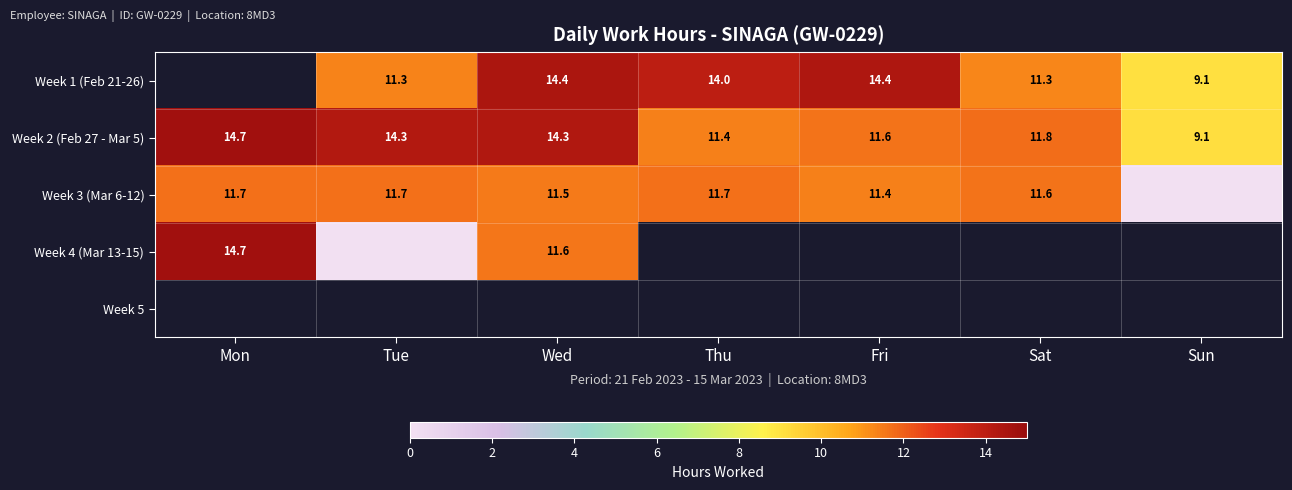

What value does the Week 2 (Feb 27 - Mar 5) series have at Sun?

9.1